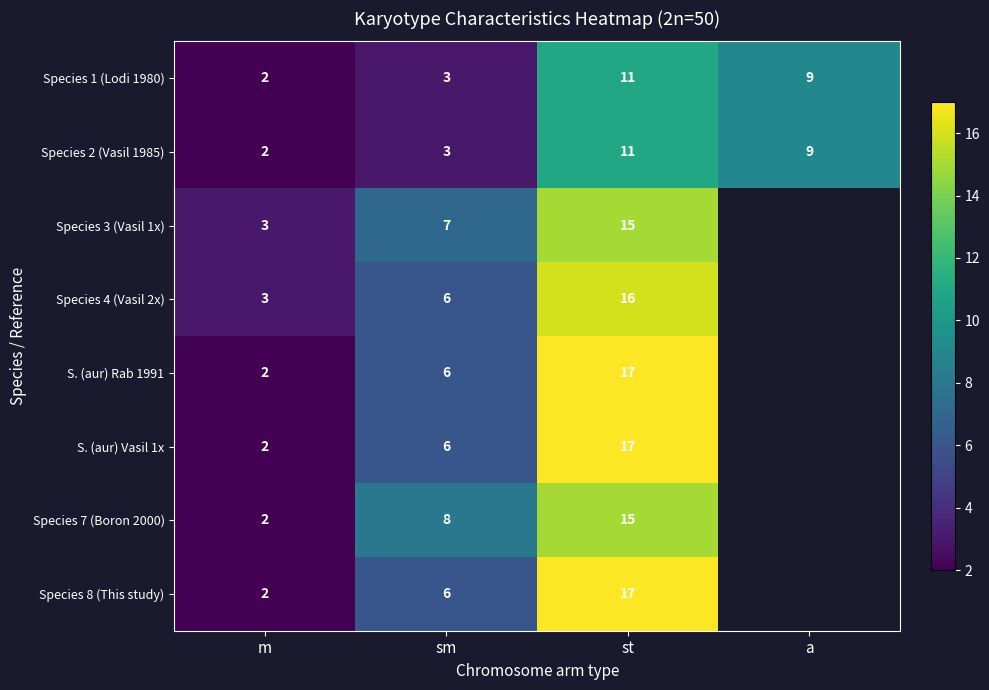

Rank the categories by Species 1 (Lodi 1980) value from lowest to highest.

m, sm, a, st